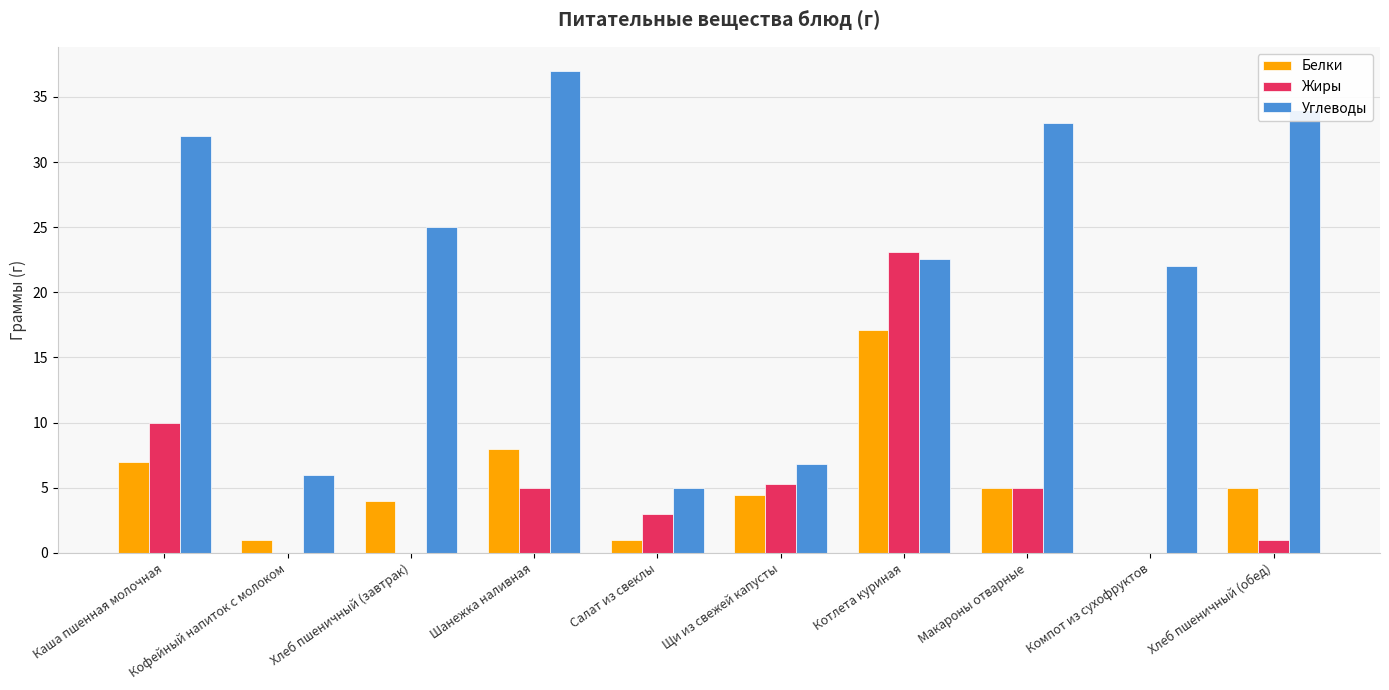

Count the number of data series in this chart.

3